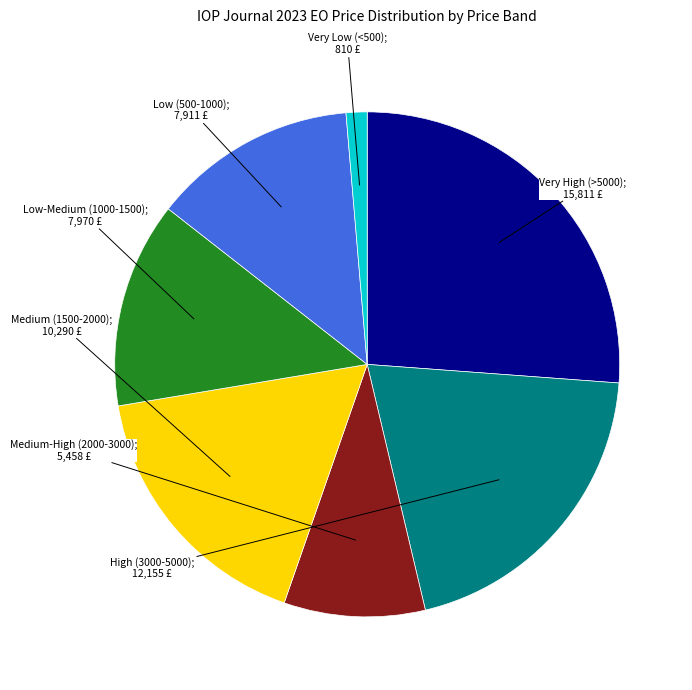

Is there any slice that represents more than half of the pie?

No